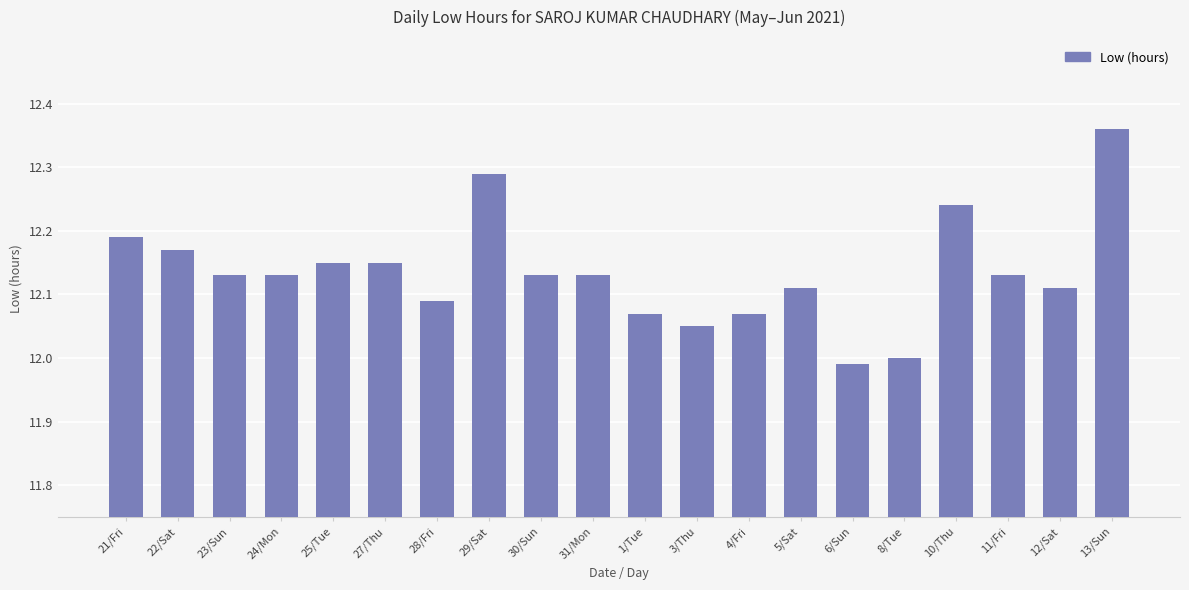

What is the difference between the second highest and second lowest values?

0.3